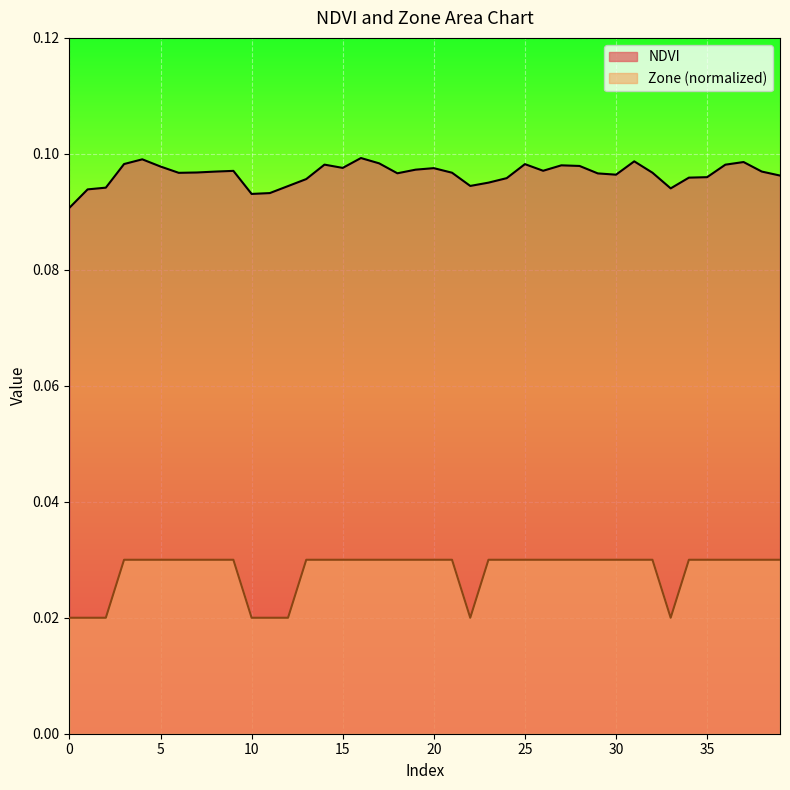

At which label does Zone reach its peak?

3